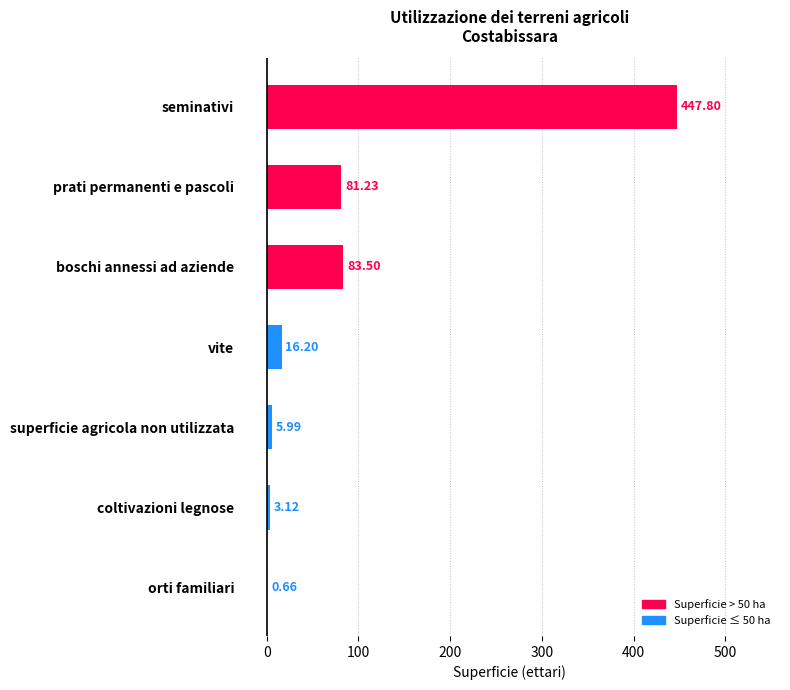

At which label is the value closest to 224?

boschi annessi ad aziende